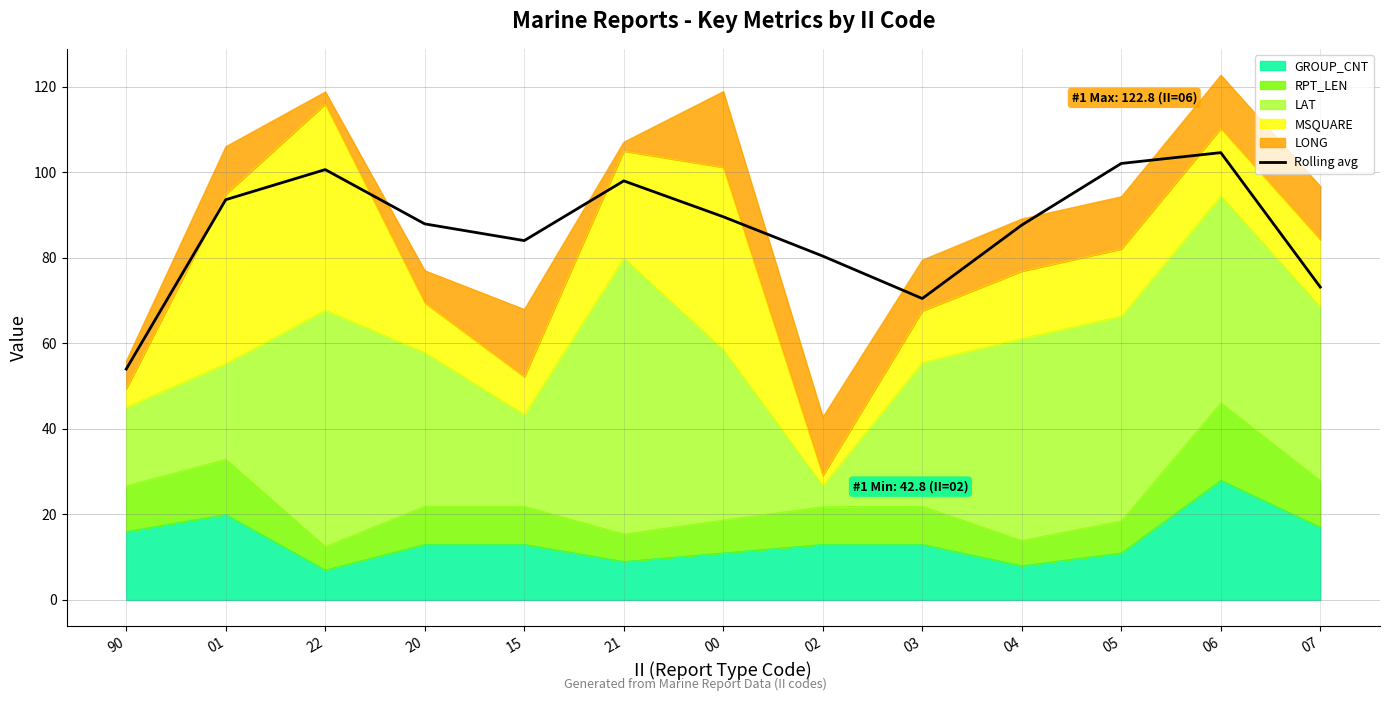

What is the change in value from 02 to 04?

+7.3